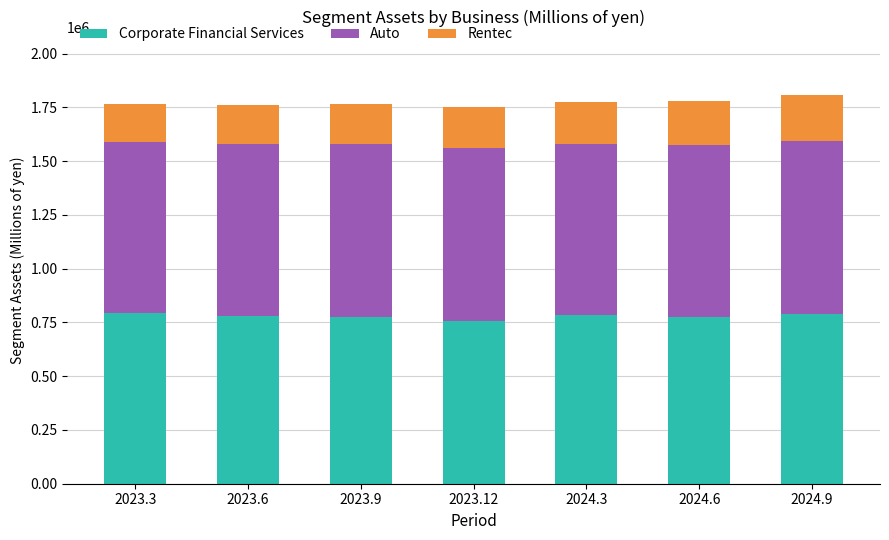

Does the chart contain stacked bars?

Yes